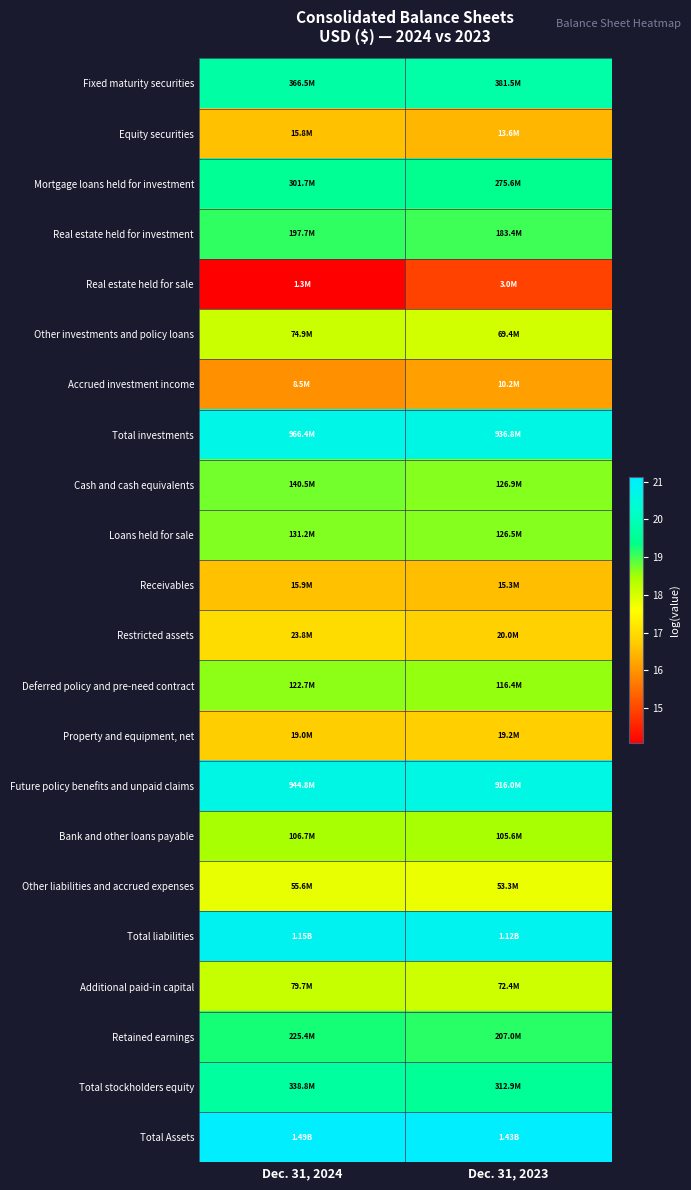

Reading left to right, what are all the values shown in this chart?

Fixed maturity securities: Dec. 31, 2024=19.7	Dec. 31, 2023=19.8
Equity securities: Dec. 31, 2024=16.6	Dec. 31, 2023=16.4
Mortgage loans held for investment: Dec. 31, 2024=19.5	Dec. 31, 2023=19.4
Real estate held for investment: Dec. 31, 2024=19.1	Dec. 31, 2023=19.0
Real estate held for sale: Dec. 31, 2024=14.1	Dec. 31, 2023=14.9
Other investments and policy loans: Dec. 31, 2024=18.1	Dec. 31, 2023=18.1
Accrued investment income: Dec. 31, 2024=16.0	Dec. 31, 2023=16.1
Total investments: Dec. 31, 2024=20.7	Dec. 31, 2023=20.7
Cash and cash equivalents: Dec. 31, 2024=18.8	Dec. 31, 2023=18.7
Loans held for sale: Dec. 31, 2024=18.7	Dec. 31, 2023=18.7
Receivables: Dec. 31, 2024=16.6	Dec. 31, 2023=16.5
Restricted assets: Dec. 31, 2024=17.0	Dec. 31, 2023=16.8
Deferred policy and pre-need contract: Dec. 31, 2024=18.6	Dec. 31, 2023=18.6
Property and equipment, net: Dec. 31, 2024=16.8	Dec. 31, 2023=16.8
Future policy benefits and unpaid claims: Dec. 31, 2024=20.7	Dec. 31, 2023=20.6
Bank and other loans payable: Dec. 31, 2024=18.5	Dec. 31, 2023=18.5
Other liabilities and accrued expenses: Dec. 31, 2024=17.8	Dec. 31, 2023=17.8
Total liabilities: Dec. 31, 2024=20.9	Dec. 31, 2023=20.8
Additional paid-in capital: Dec. 31, 2024=18.2	Dec. 31, 2023=18.1
Retained earnings: Dec. 31, 2024=19.2	Dec. 31, 2023=19.1
Total stockholders equity: Dec. 31, 2024=19.6	Dec. 31, 2023=19.6
Total Assets: Dec. 31, 2024=21.1	Dec. 31, 2023=21.1